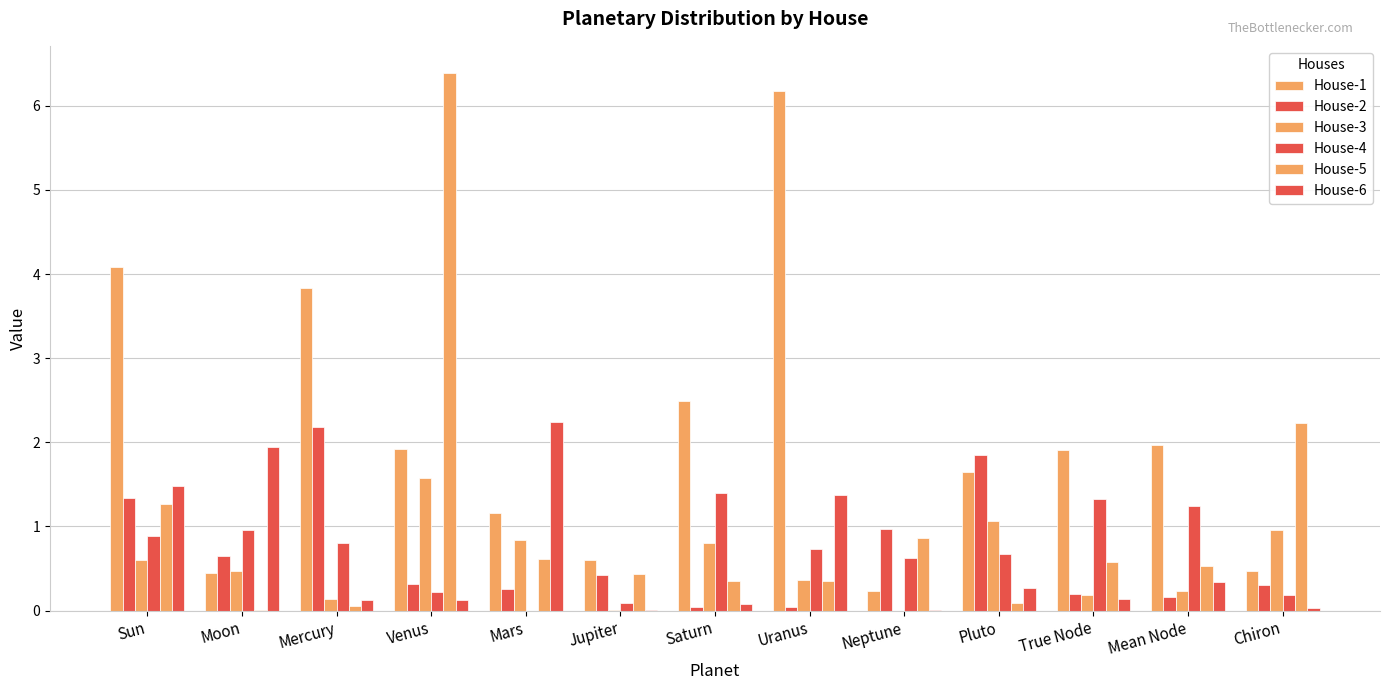

List the labels in order of House-5 value, smallest first.

Moon, Mercury, Pluto, Saturn, Uranus, Jupiter, Mean Node, True Node, Mars, Neptune, Sun, Chiron, Venus